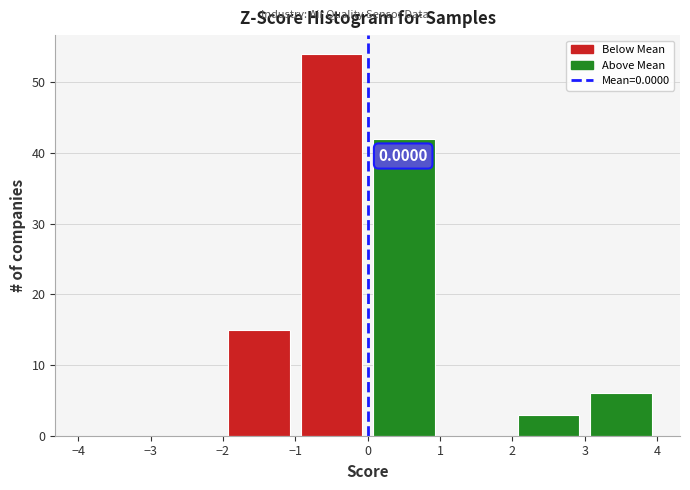

Over which range of the x-axis is the bar tallest?

-1 to 0